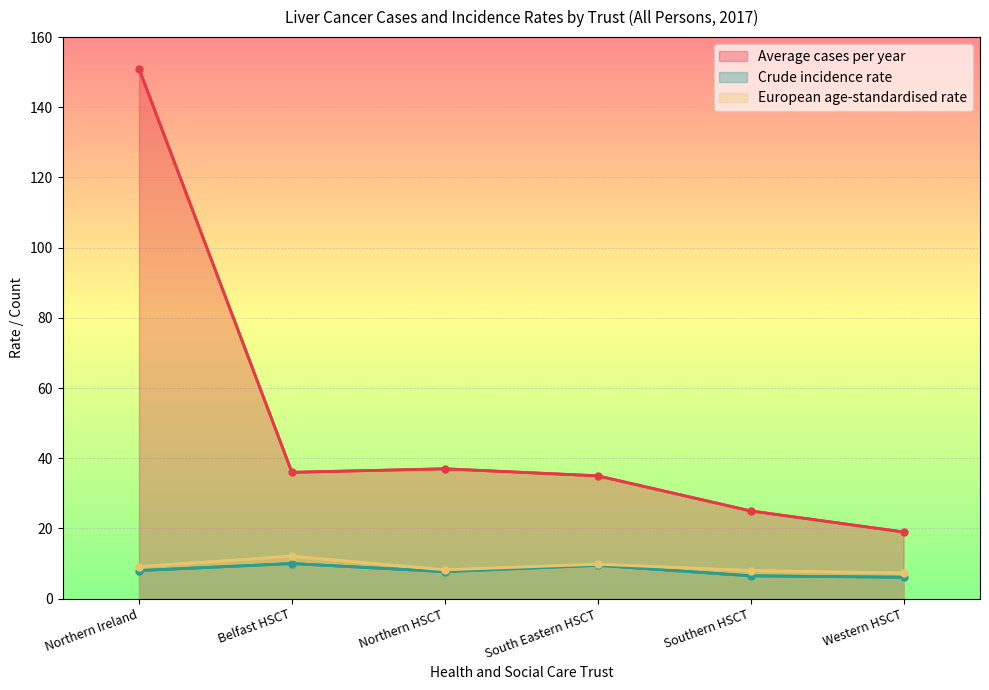

Which category has the lowest value in the European age-standardised rate series?

Western HSCT